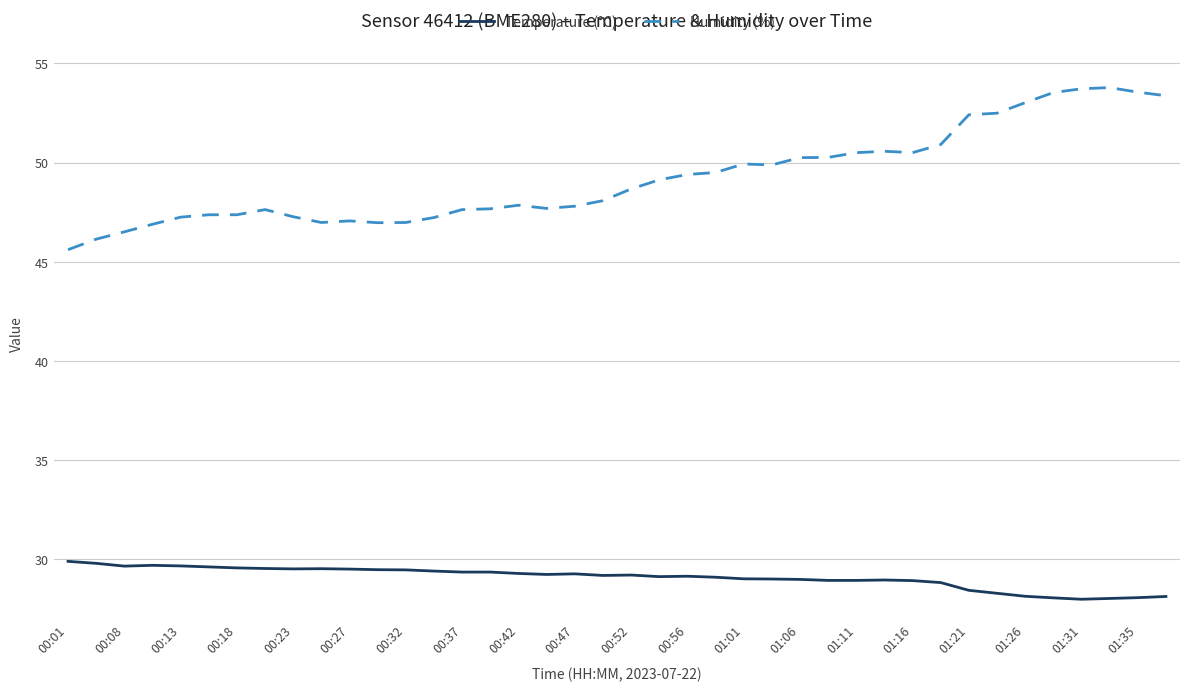

True or false: Temperature (°C) and Humidity (%) intersect in this chart.

False